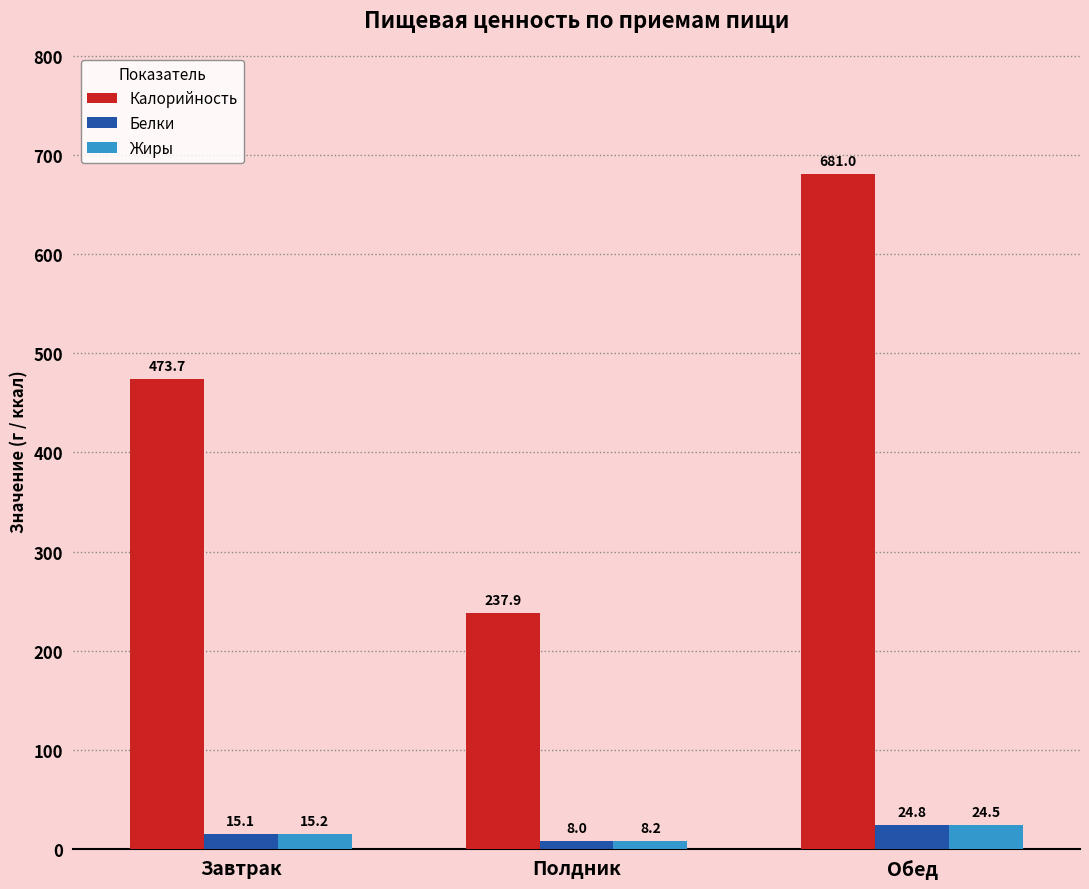

What is the approximate value of Жиры at Обед?

24.5